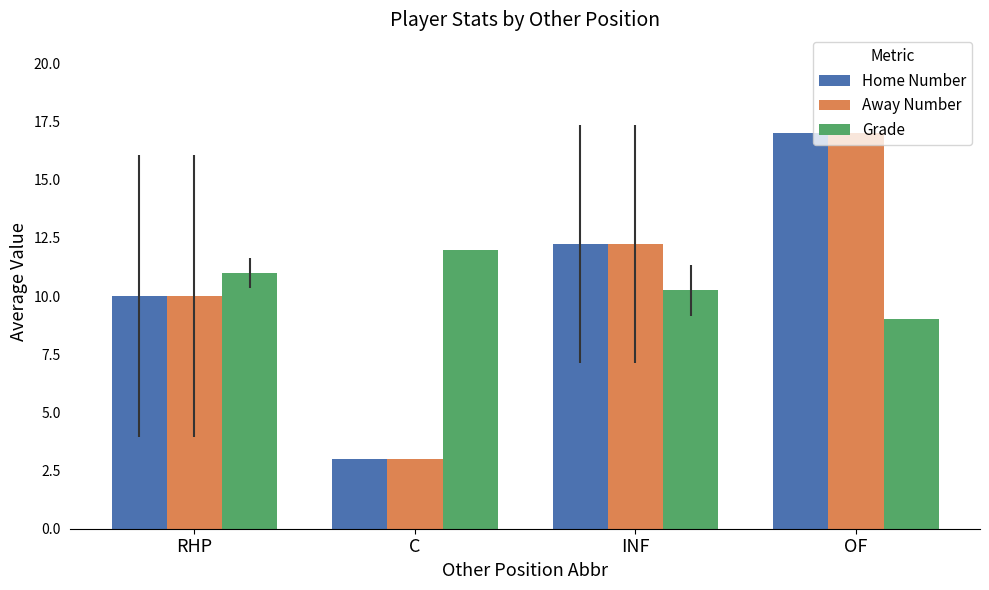

What is the label of the 1st bar from the left?

RHP